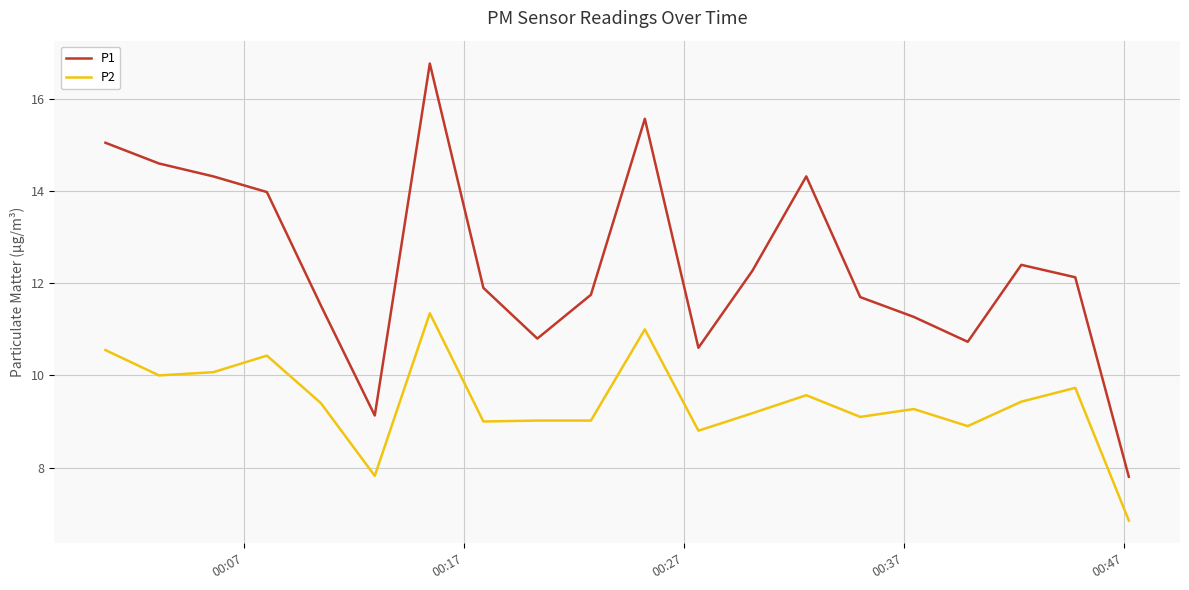

Which series has the largest total across all categories?

P1